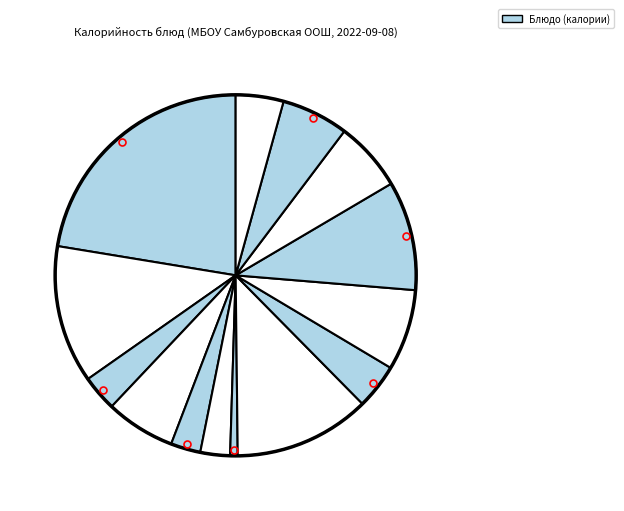

Count the number of slices in the pie.

14